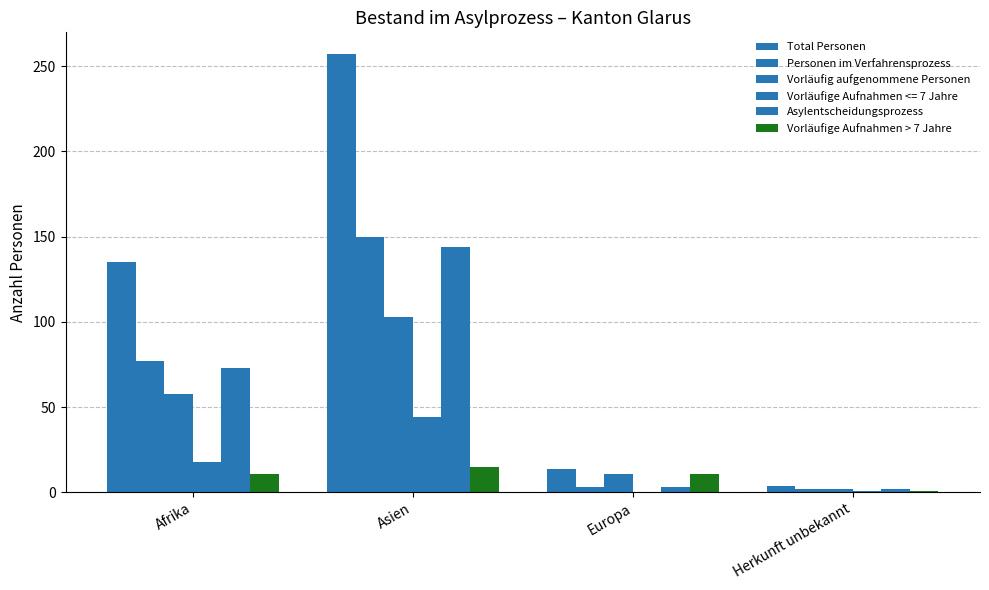

What value does the Vorläufige Aufnahmen > 7 Jahre series have at Herkunft unbekannt?

1